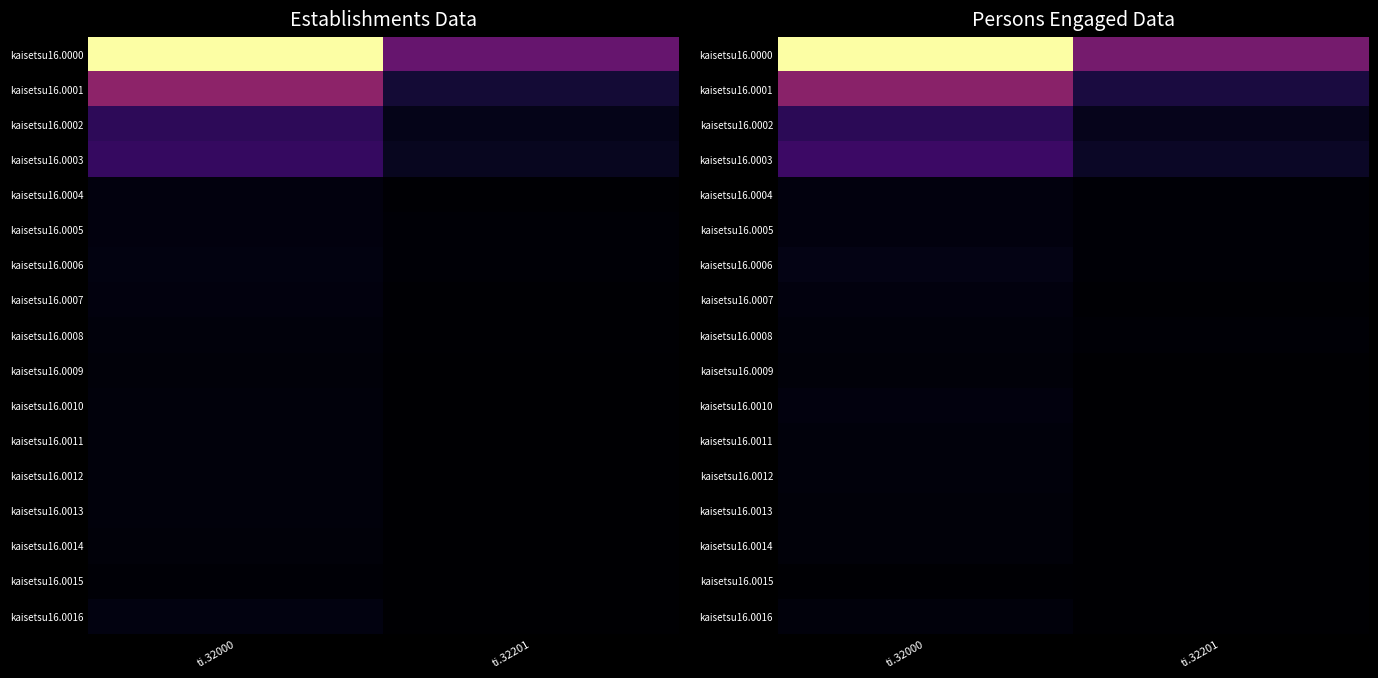

The kaisetsu16.0003 series shows 0.1 at ti.32201. True or false?

False